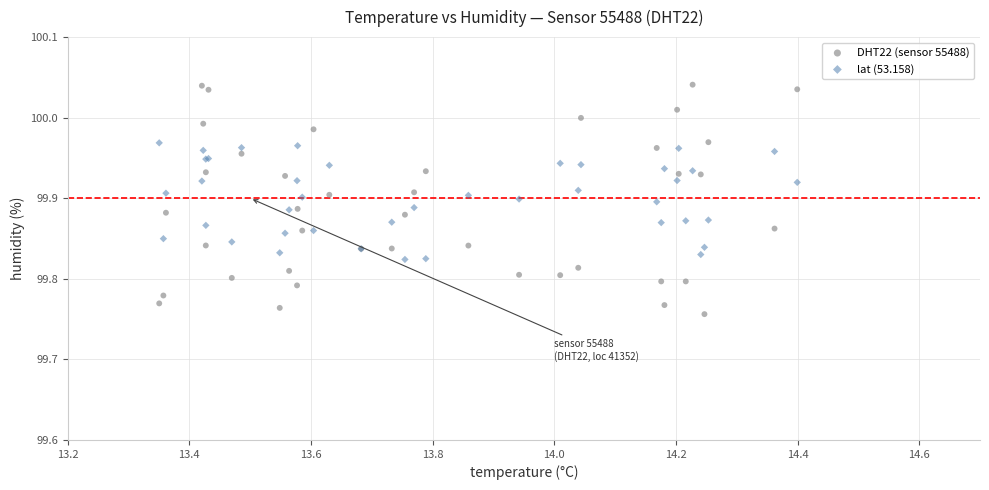

Which series has the largest Y range (max minus min)?

DHT22 (sensor 55488)